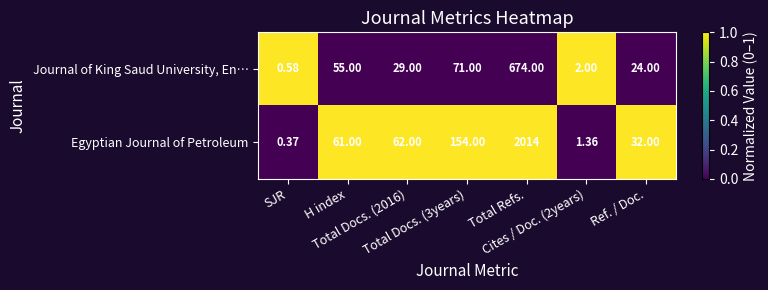

Which series has the largest total across all categories?

Egyptian Journal of Petroleum